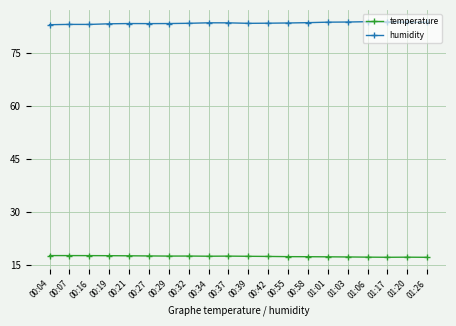

Rank the series by their maximum value, from lowest to highest.

temperature, humidity